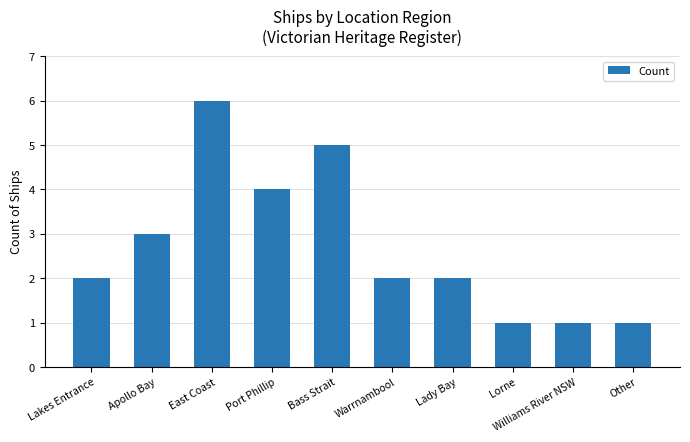

What is the ratio of the value at Apollo Bay to the value at East Coast?

0.5